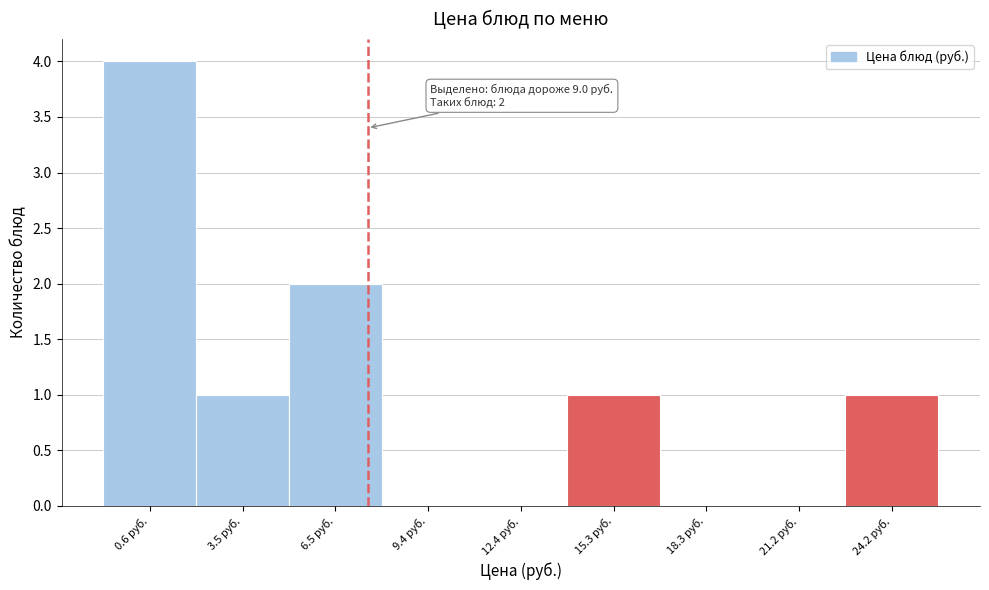

Reading right to left, list all the values displayed in this chart.

24.2 руб.=1	21.2 руб.=0	18.3 руб.=0	15.3 руб.=1	12.4 руб.=0	9.4 руб.=0	6.5 руб.=2	3.5 руб.=1	0.6 руб.=4